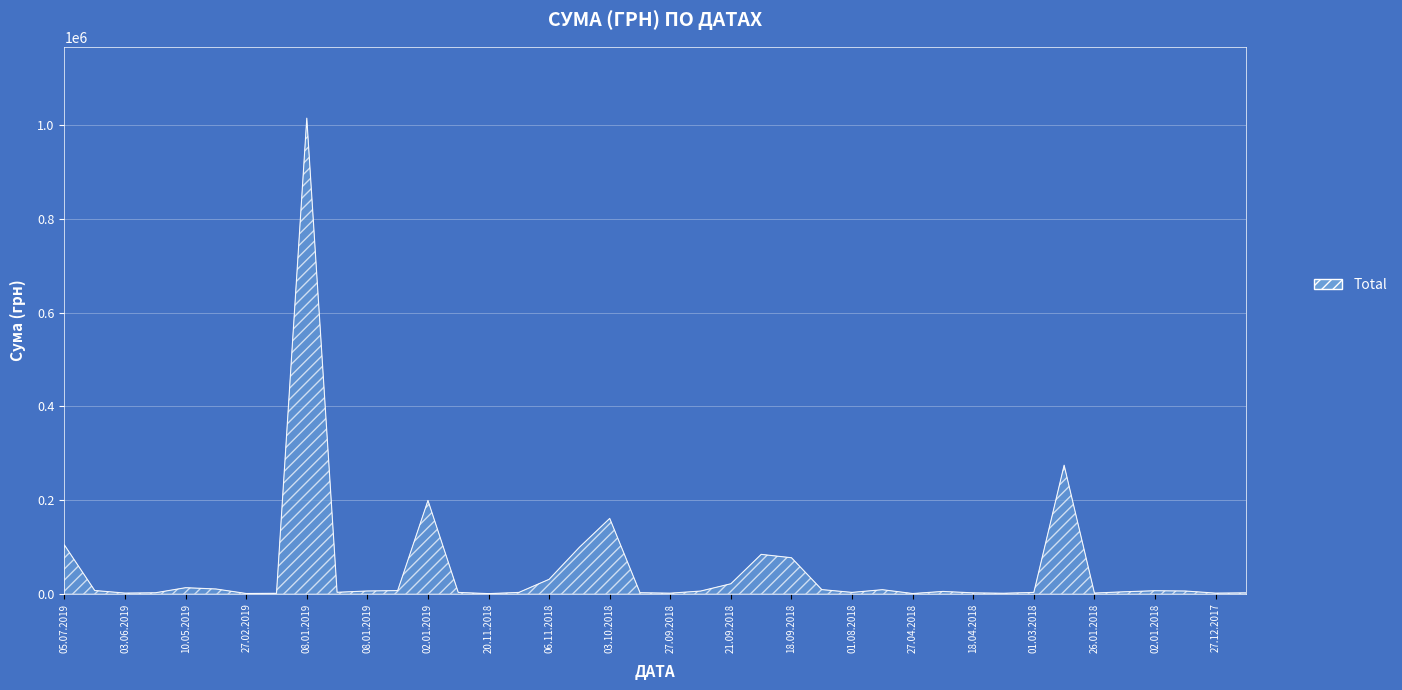

What is the value of the 28th point from the left?

8750.0